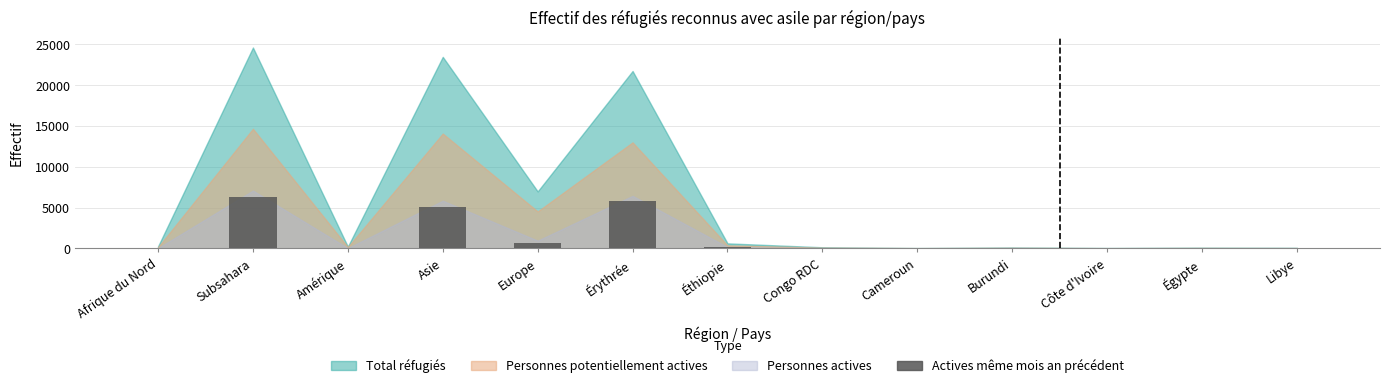

Are the bars horizontal?

No